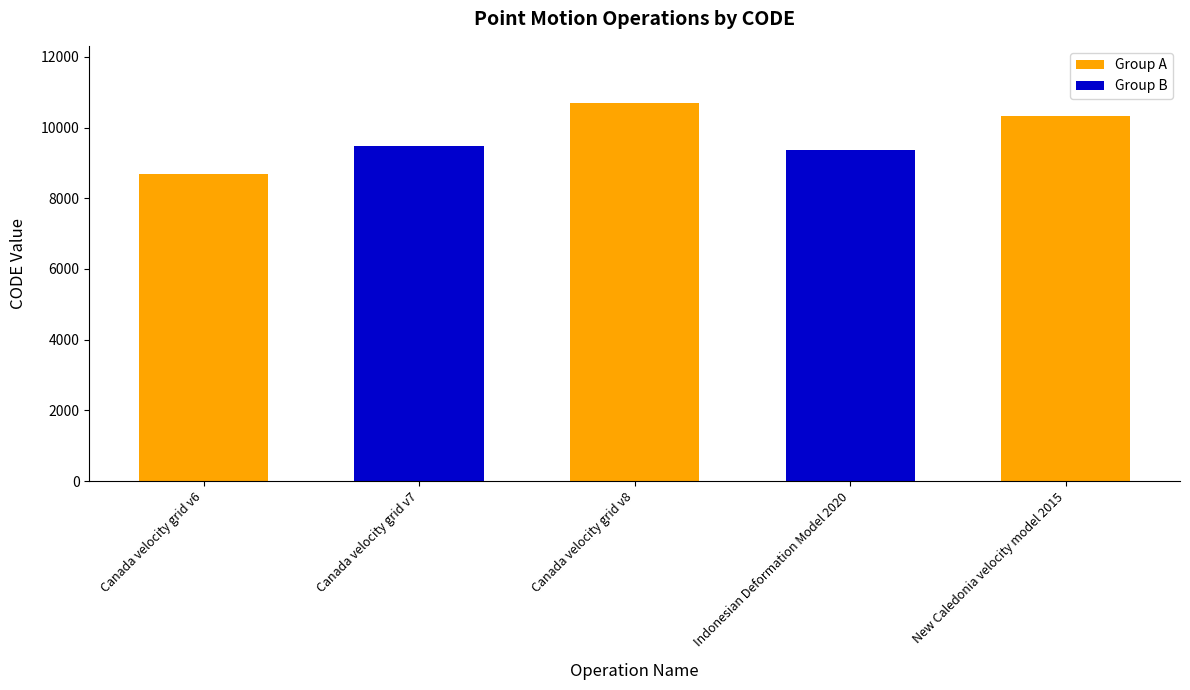

What is the ratio of the value at Indonesian Deformation Model 2020 to the value at Canada velocity grid v7?

1.0